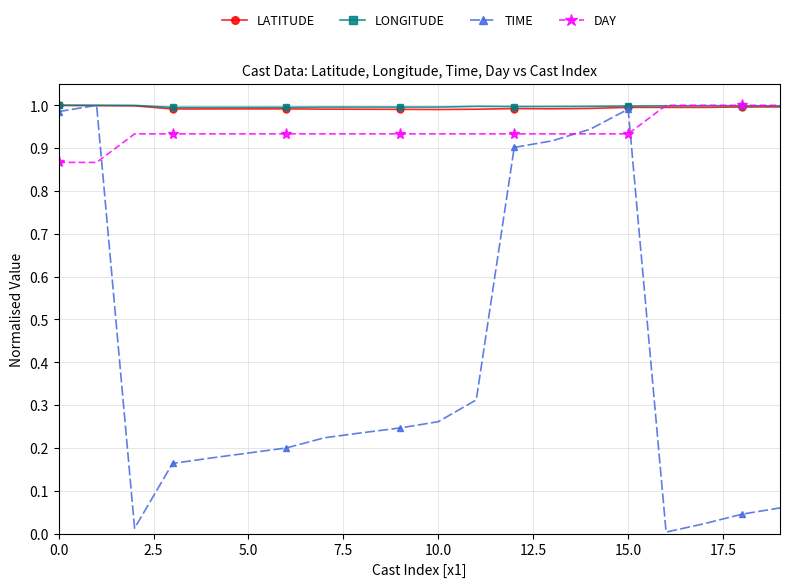

Which series has the largest range (max minus min)?

TIME